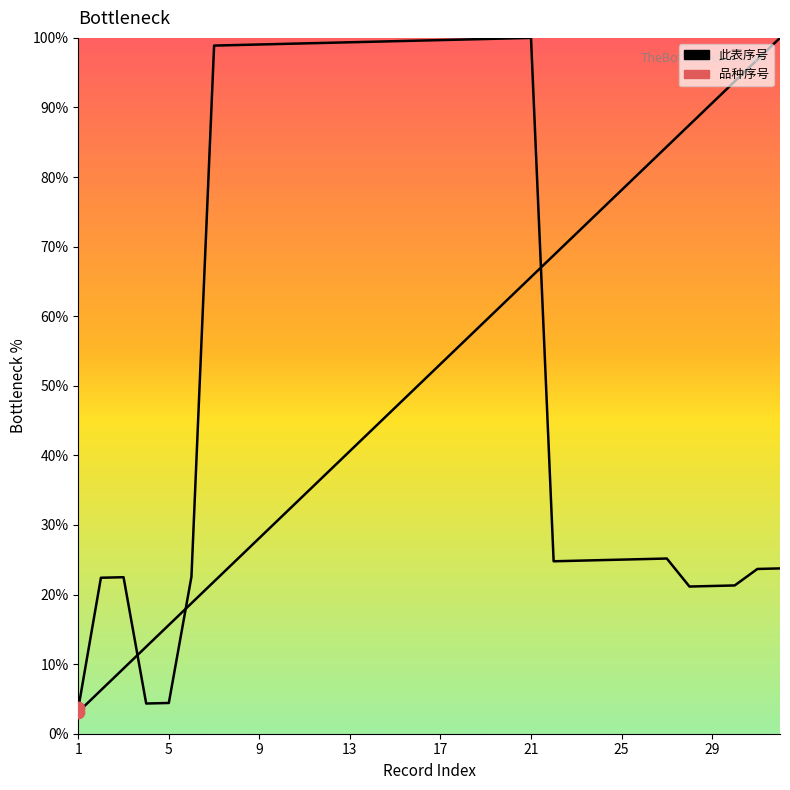

Which series has the largest Y range (max minus min)?

此表序号